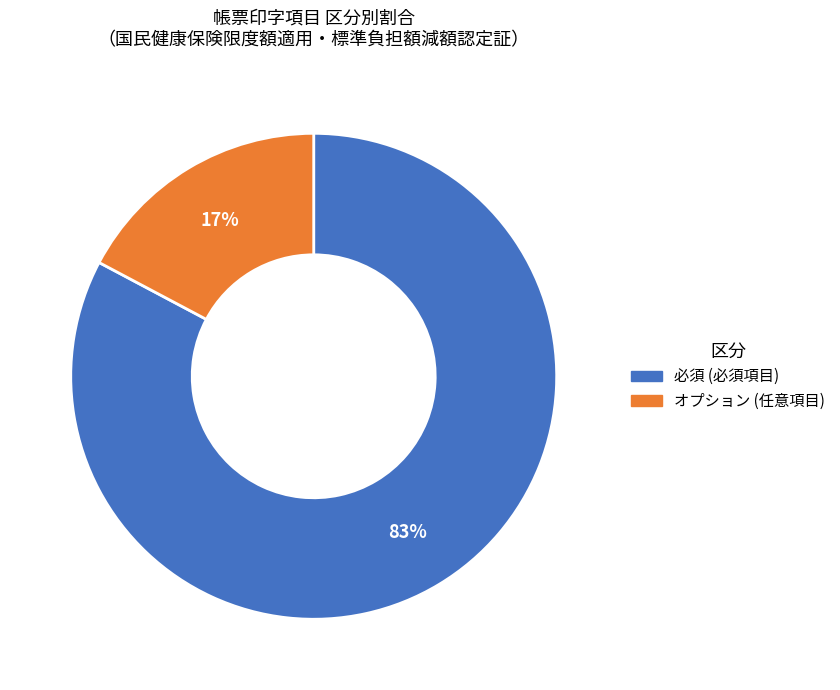

To the nearest percent, what is the average slice percentage?

50%